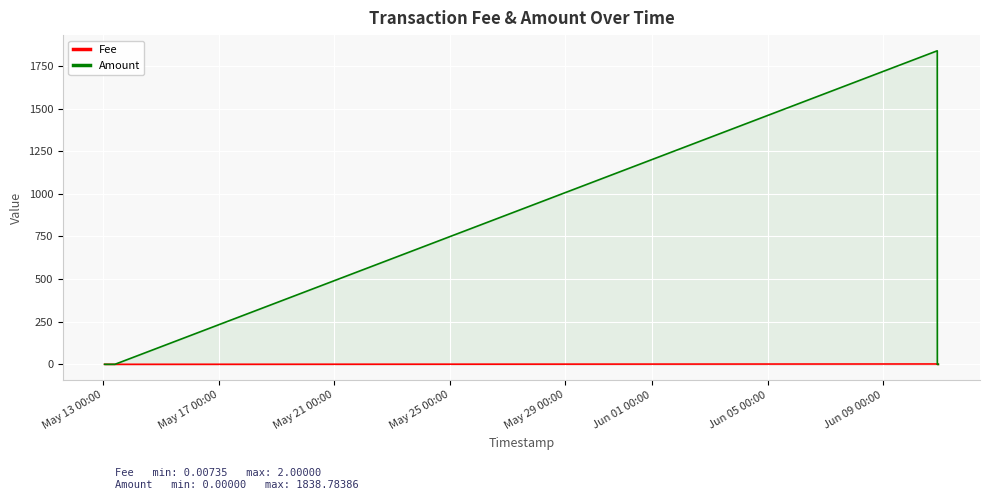

At how many categories does at least one series exceed 826?

1